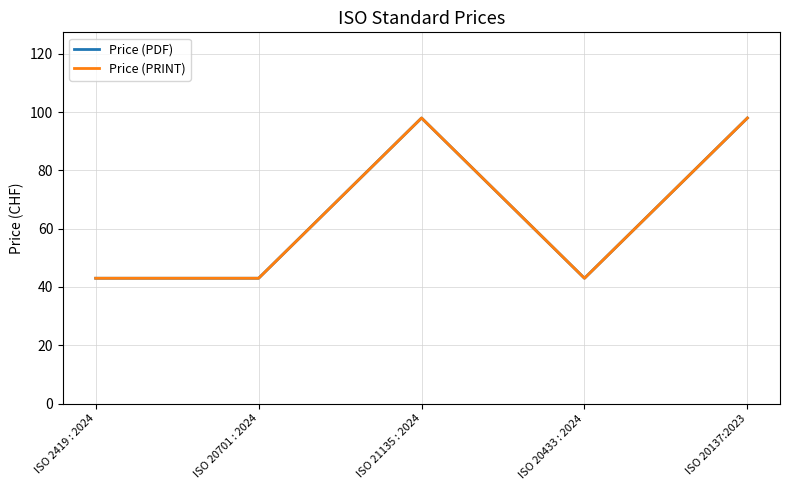

Does the chart display data point markers on the line(s)?

No